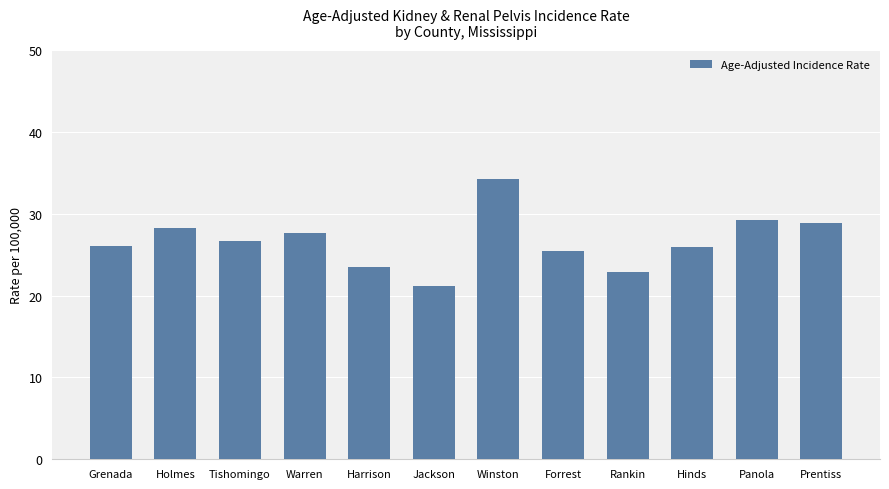

What is the label of the 6th bar from the right?

Winston